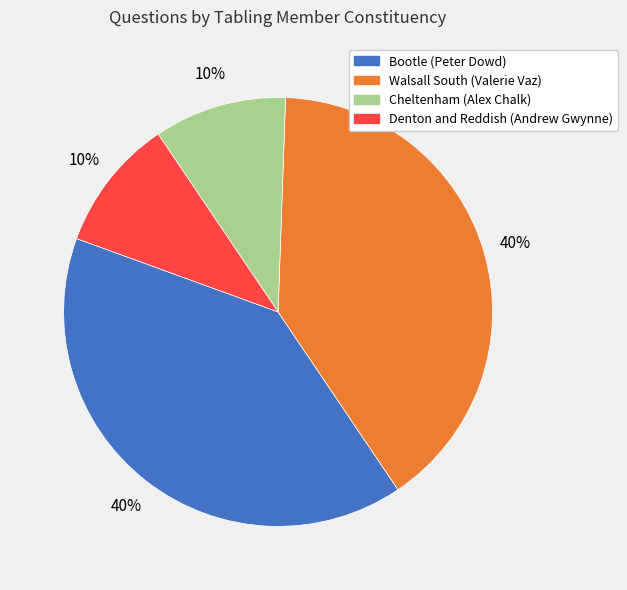

The Bootle (Peter Dowd) slice represents 46% of the pie. True or false?

False